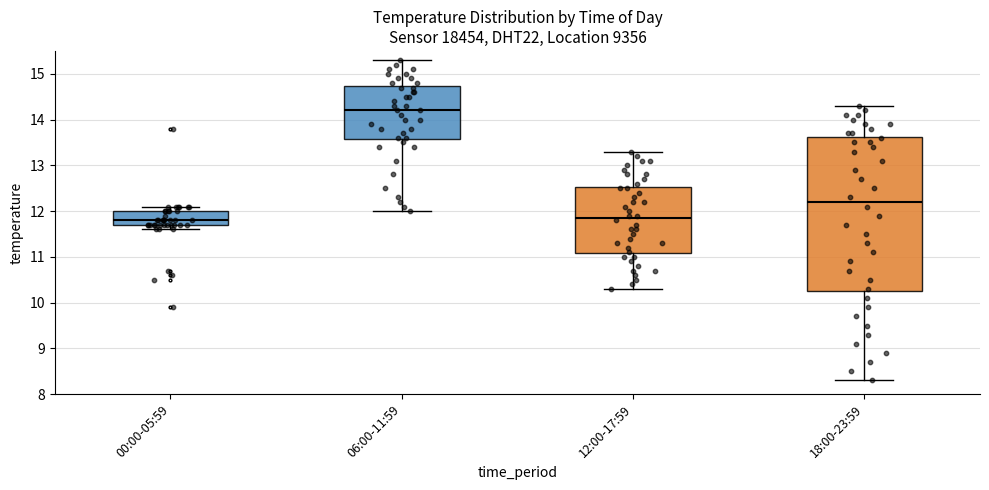

Reading left to right, read every box against the y-axis: the position of its median line, the range the box covers, and the ends of its whiskers. The values are not printed on the chart, so give them approximately, as read against the axis.

00:00-05:59: median 11.8, box 11.7 to 12.0, whiskers 11.6 to 12.1
06:00-11:59: median 14.2, box 13.6 to 14.7, whiskers 12.0 to 15.3
12:00-17:59: median 11.9, box 11.1 to 12.5, whiskers 10.3 to 13.3
18:00-23:59: median 12.2, box 10.3 to 13.6, whiskers 8.3 to 14.3